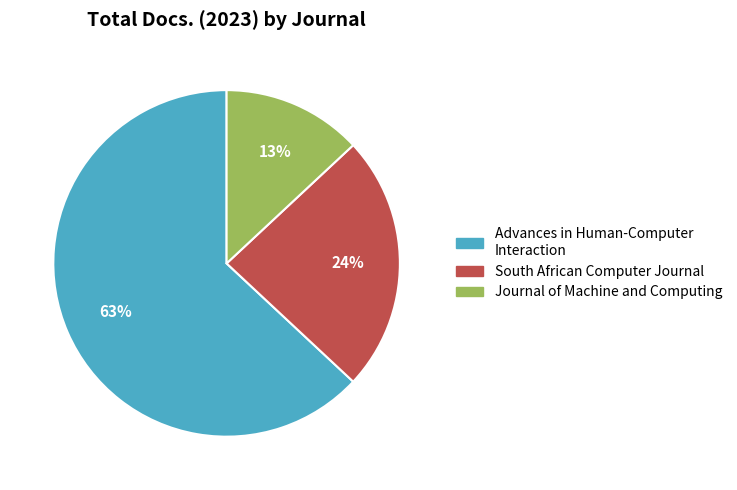

Rank the categories by value from lowest to highest.

Journal of Machine and Computing, South African Computer Journal, Advances in Human-Computer Interaction